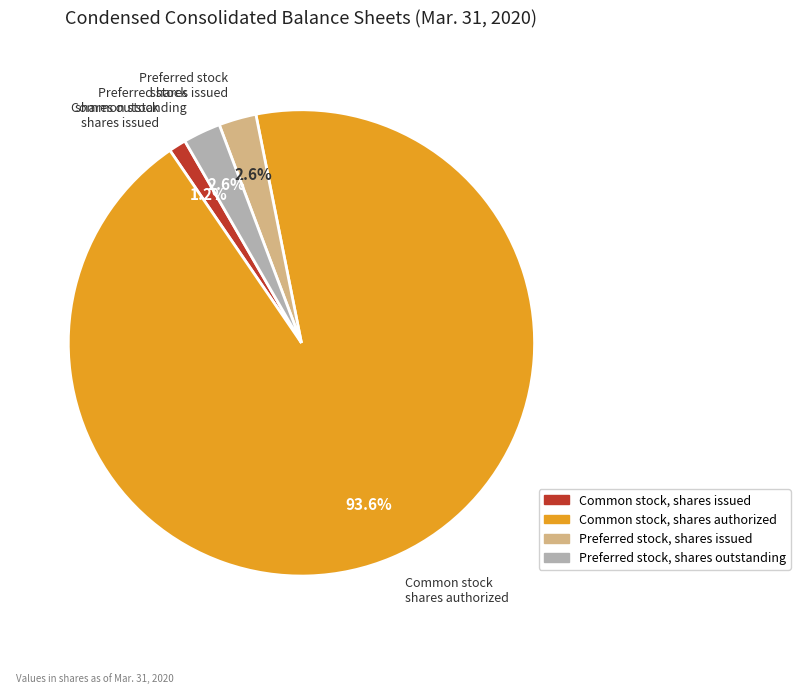

What is the largest slice in the pie chart?

Common stock, shares authorized